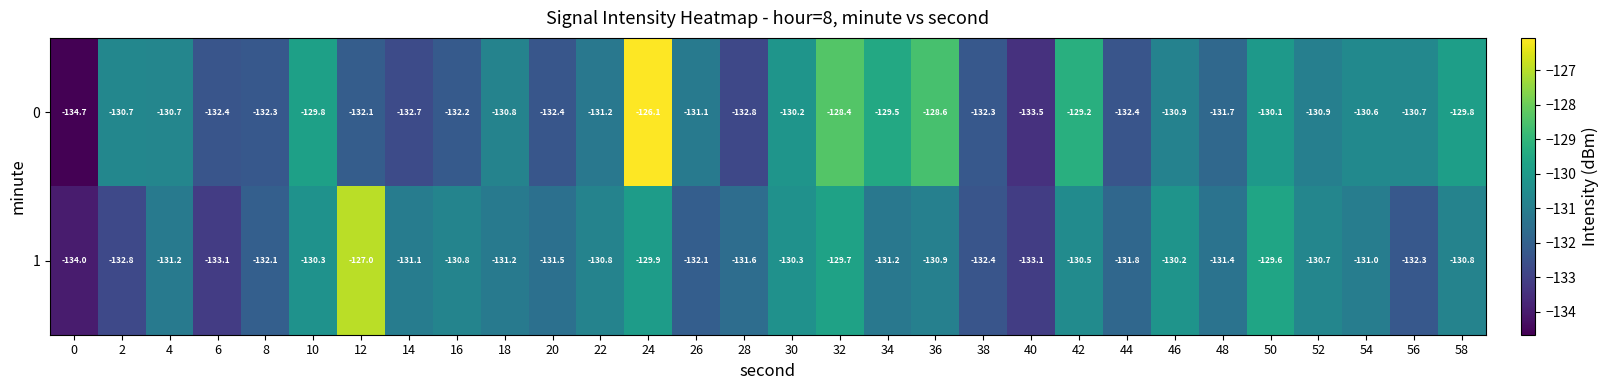

At 12, list the series in order from smallest to largest.

0, 1